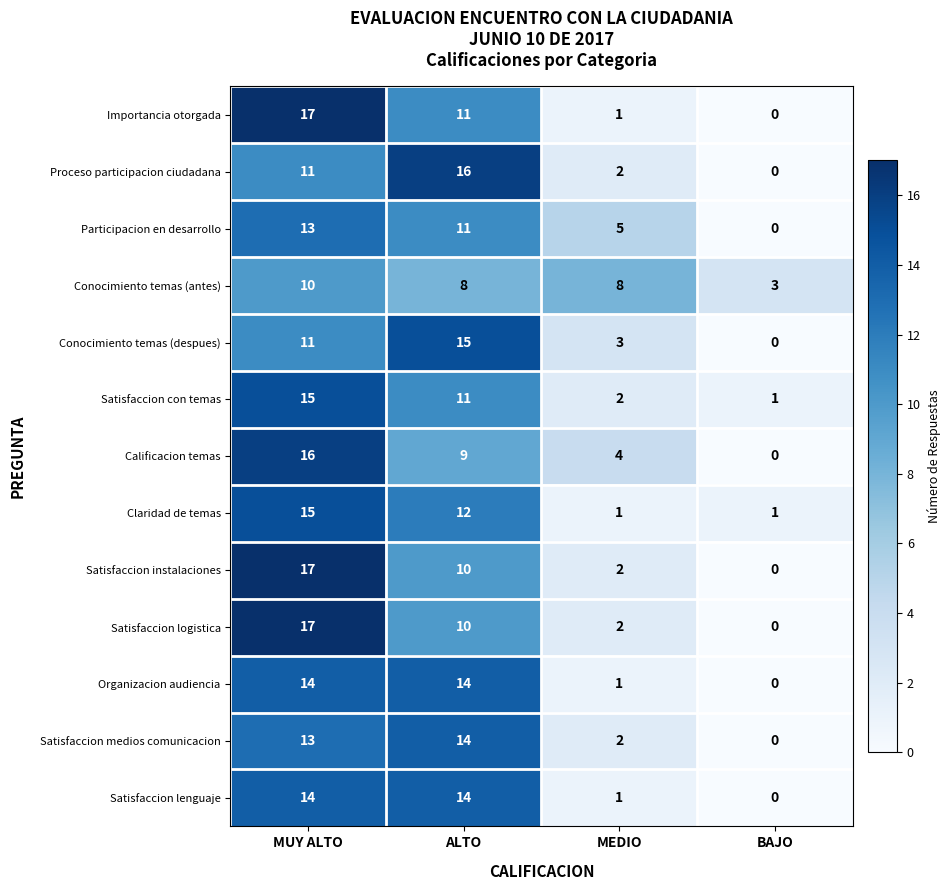

How many distinct data groups are displayed?

13